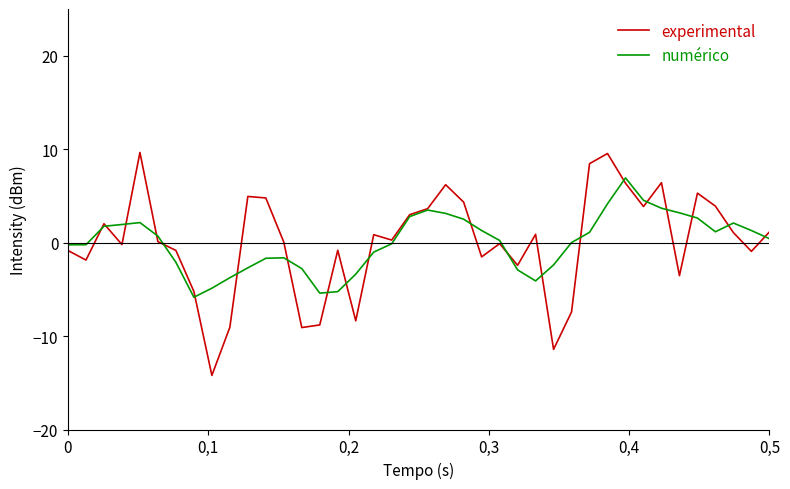

Which series has the largest range (max minus min)?

experimental